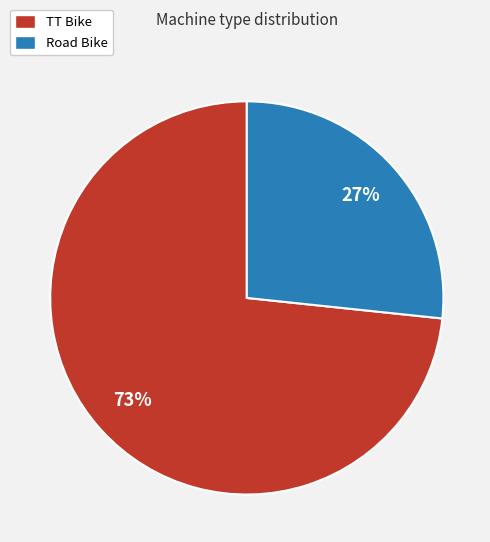

Do TT Bike and Road Bike together represent more than half of the pie?

Yes